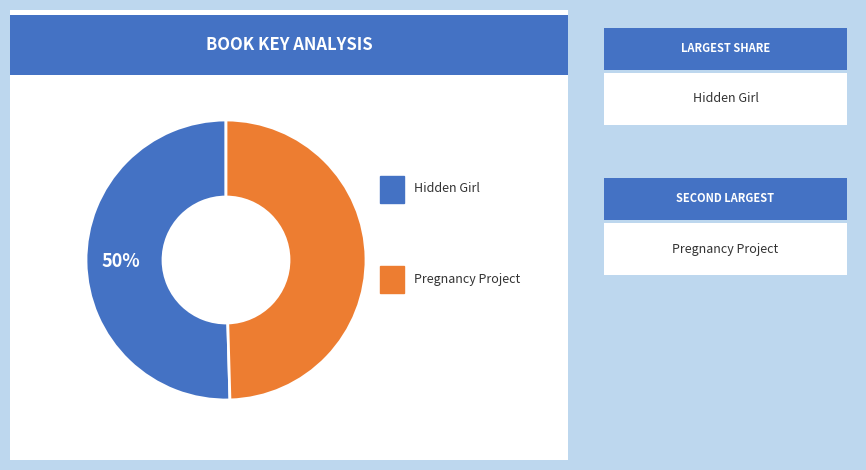

To the nearest percent, what is the average slice percentage?

50%